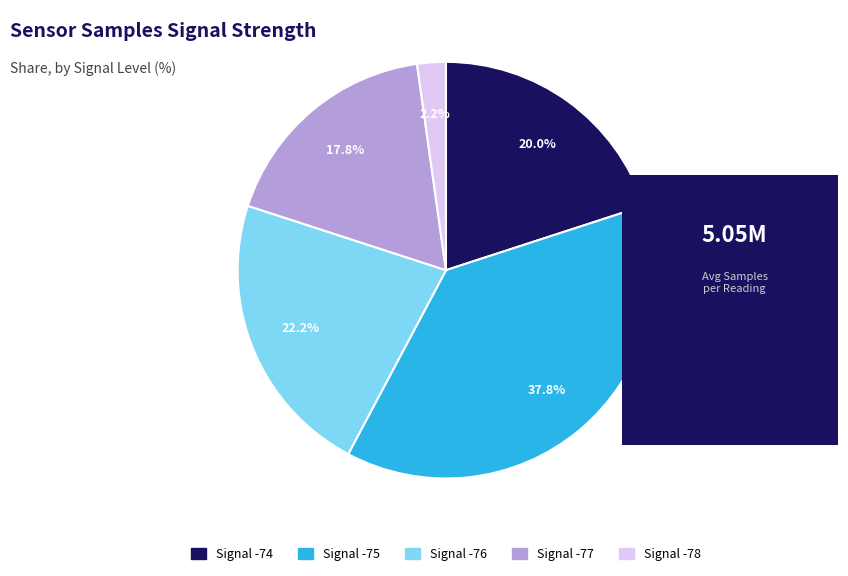

Is there any slice that represents more than half of the pie?

No